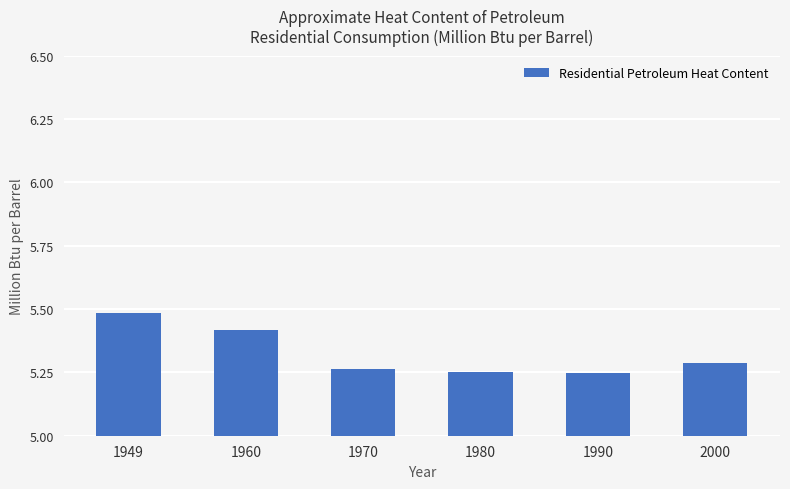

The chart shows a value of 5.5 at 1949. True or false?

True